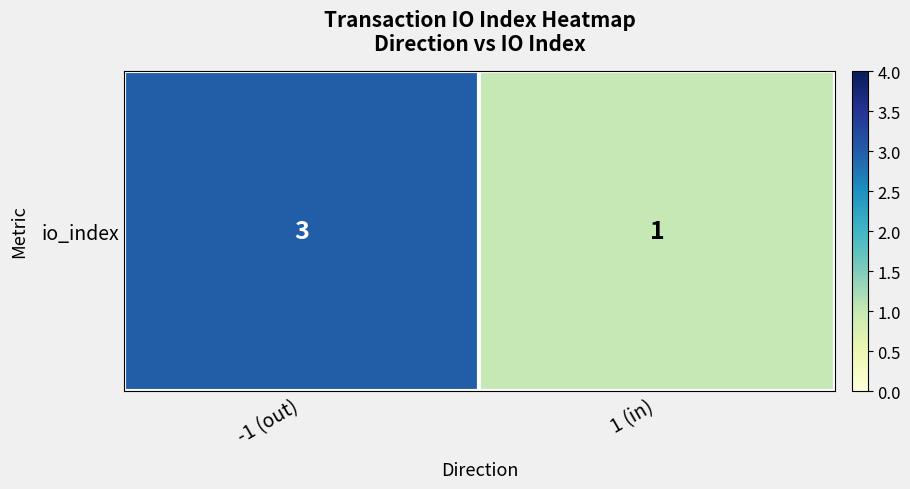

Is it true that the value at 1 (in) is 1?

True